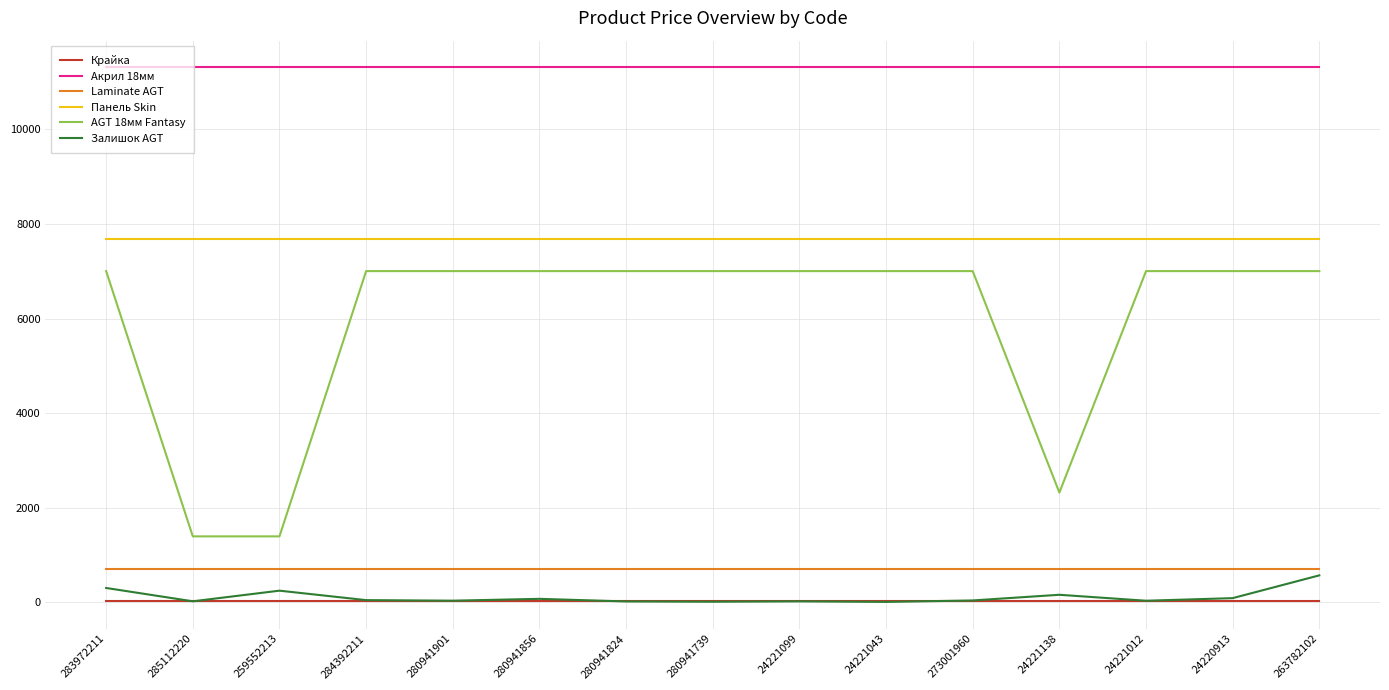

True or false: Крайка and Laminate AGT intersect in this chart.

False